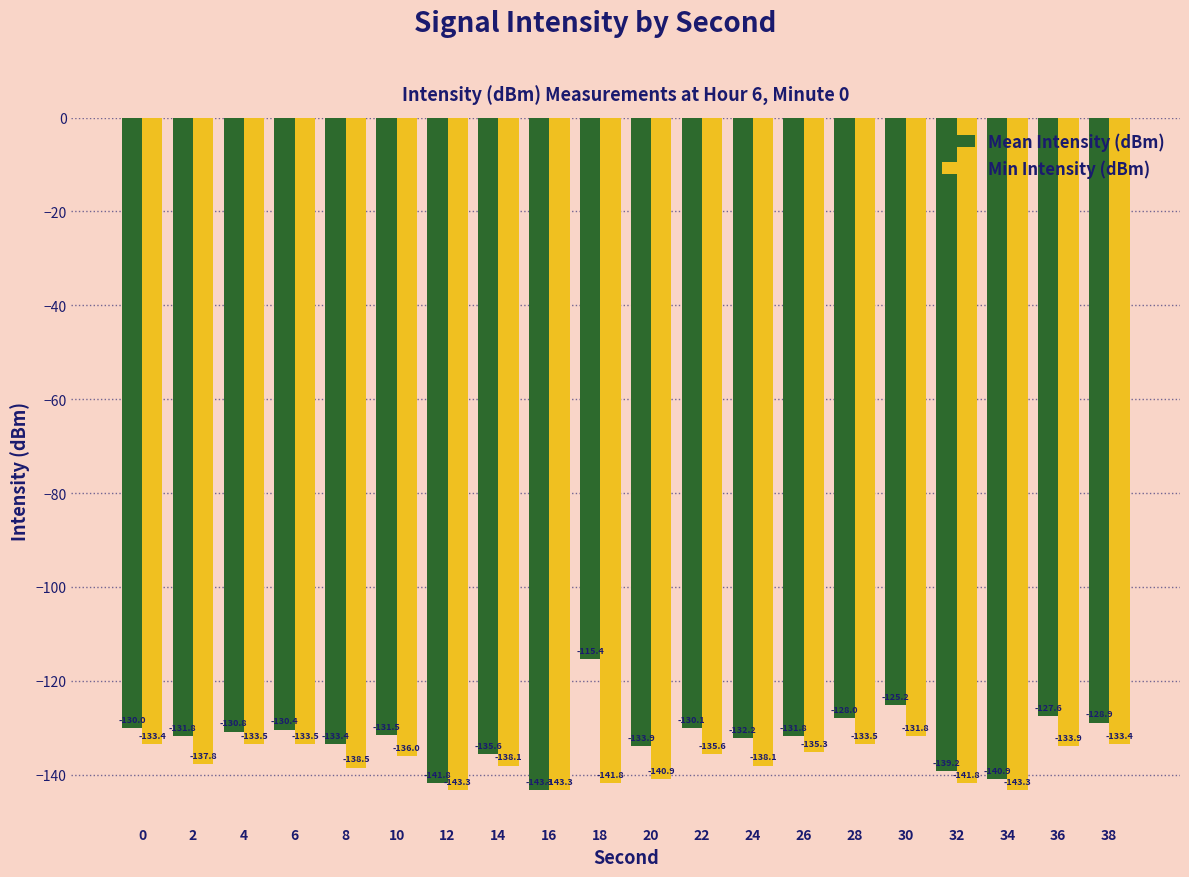

What is the approximate value of Min Intensity (dBm) at 32?

-141.8